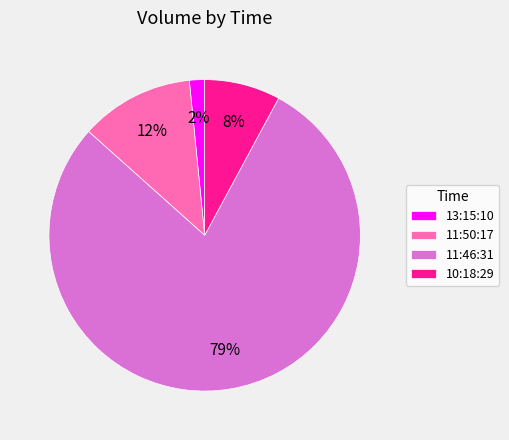

Do 11:50:17 and 13:15:10 together represent more than half of the pie?

No